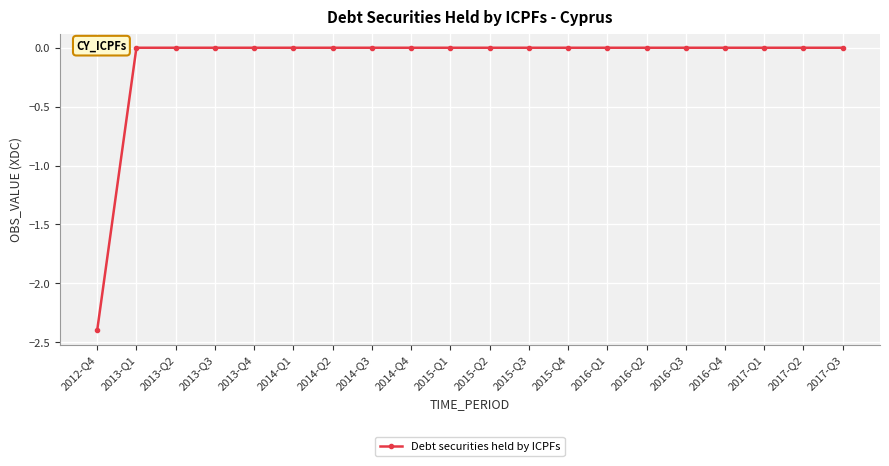

Which category has the lowest value across all series?

2012-Q4